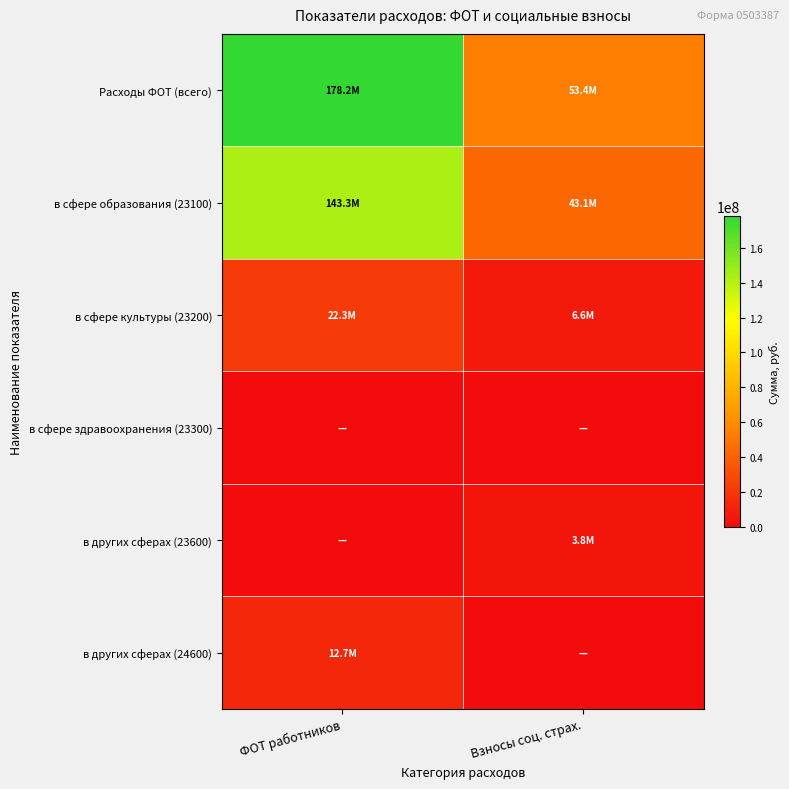

List the series in order of their peak value, lowest first.

в сфере здравоохранения (23300), в других сферах (23600), в других сферах (24600), в сфере культуры (23200), в сфере образования (23100), Расходы ФОТ (всего)